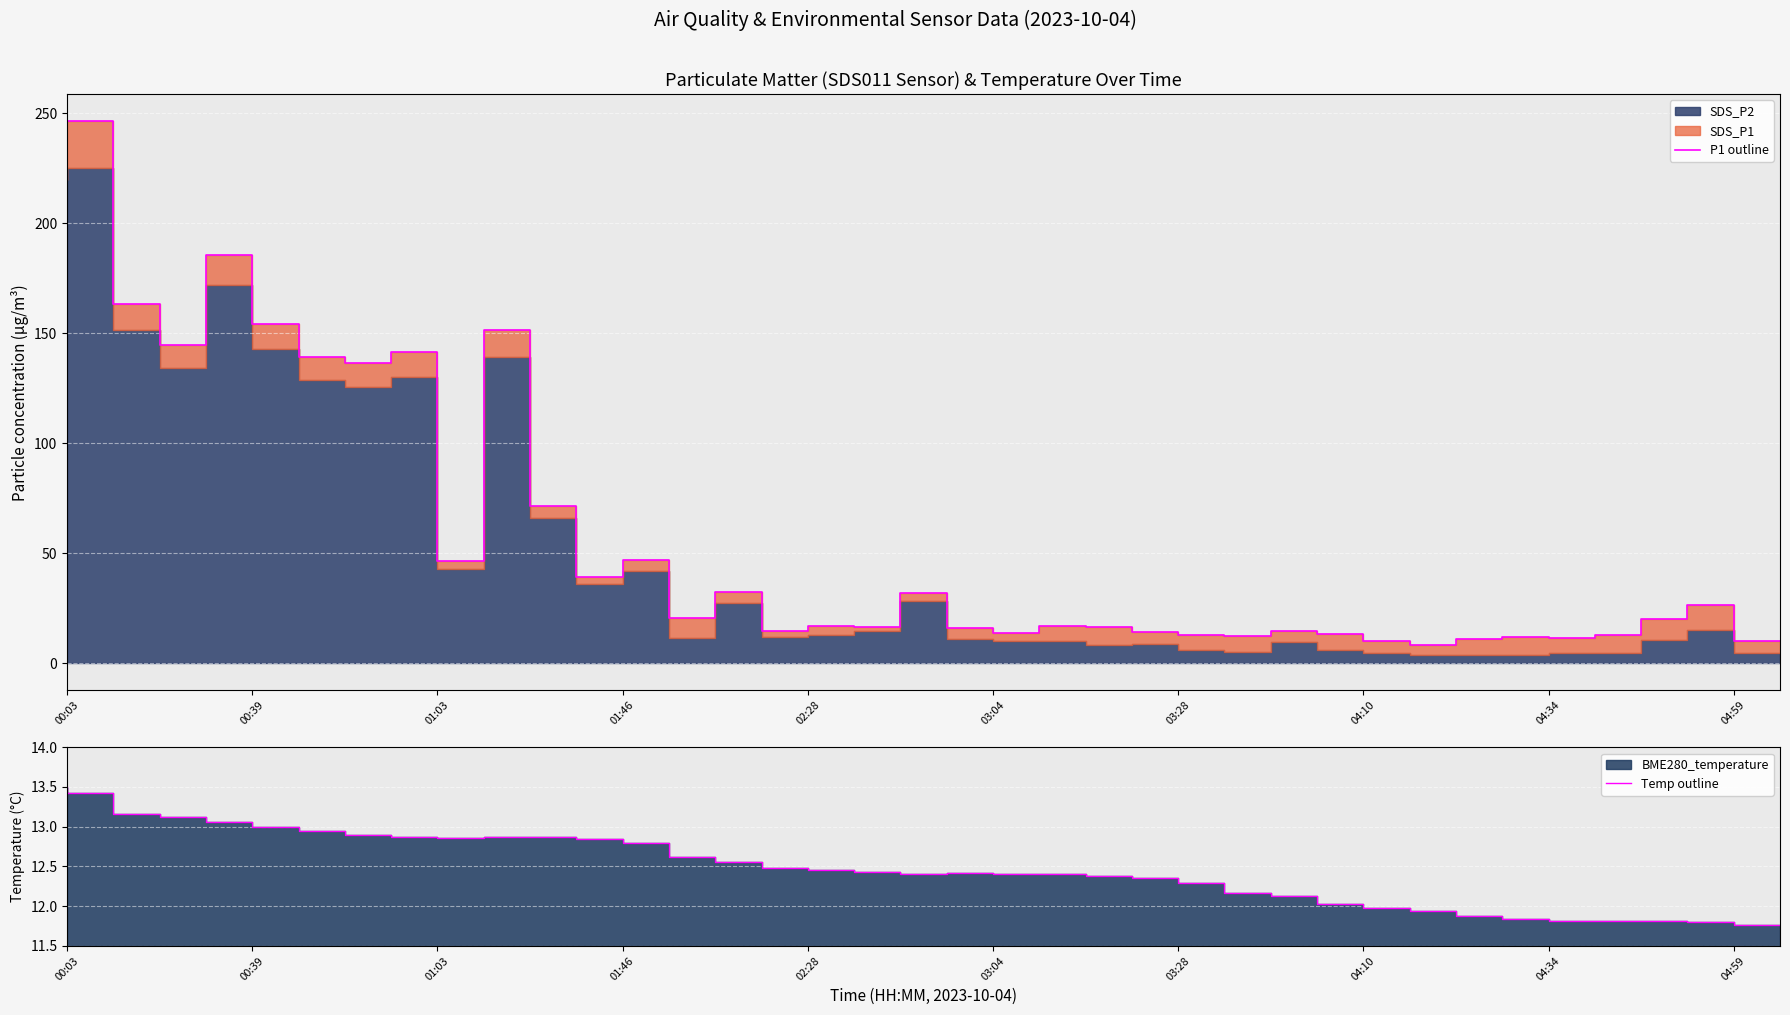

Between 10 and 22, which series saw the biggest shift?

P1 outline